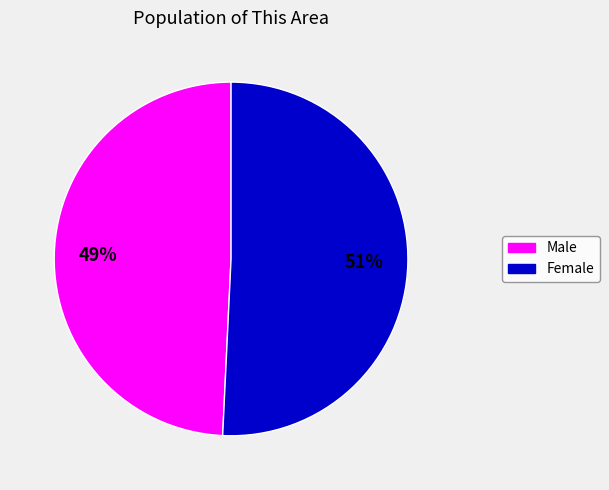

Combined, do Male and Female account for over 50%?

Yes